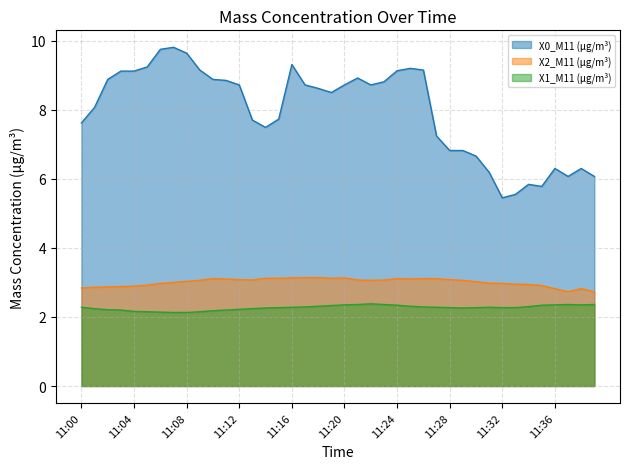

Read the X1_M11 (μg/m³) value at 11:38.

2.4